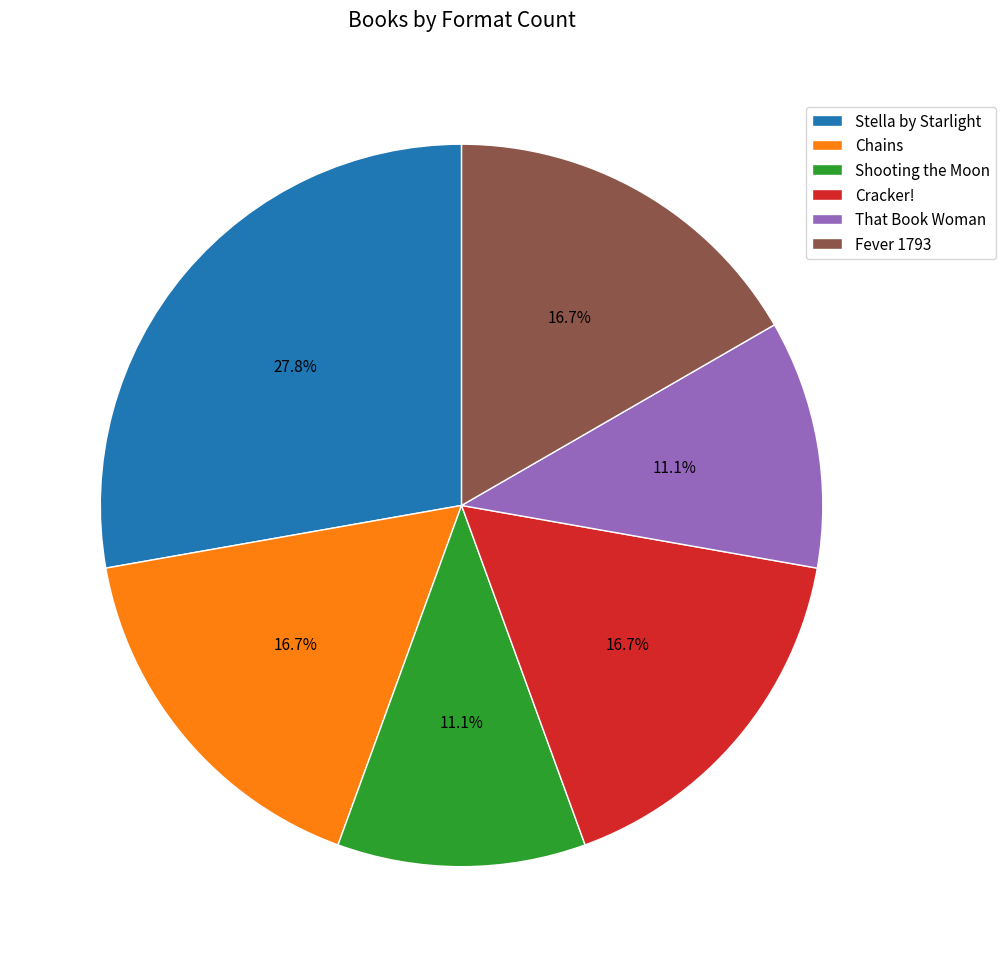

Which has a higher value, Cracker! or That Book Woman?

Cracker!